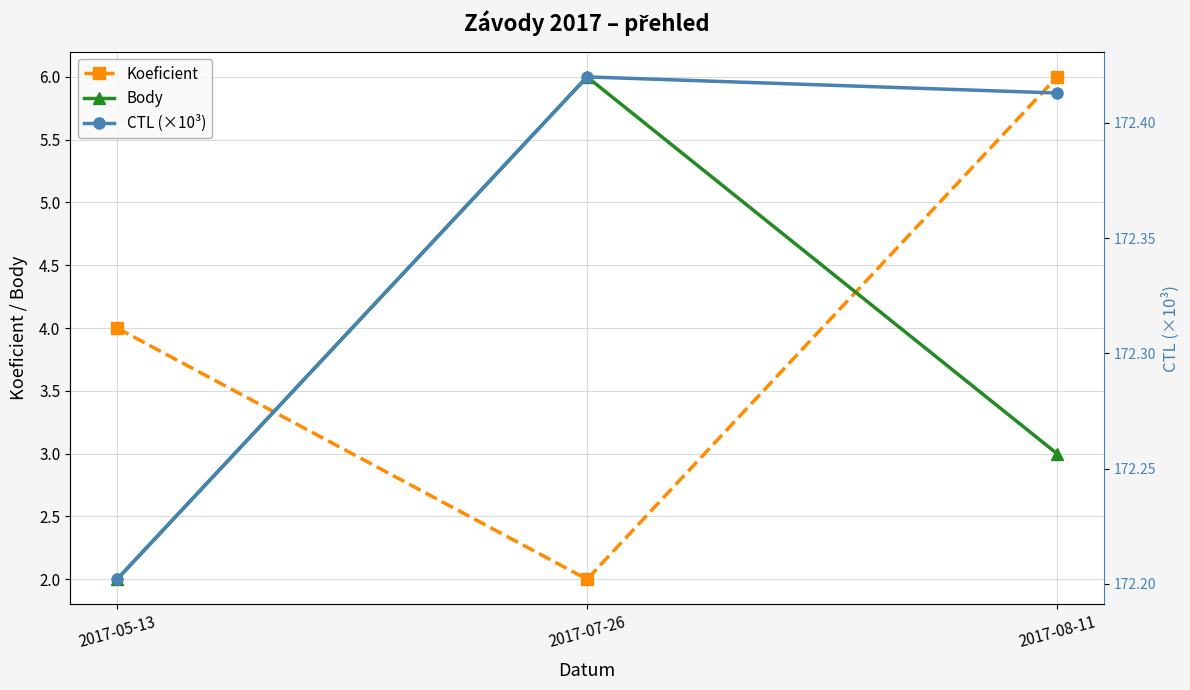

What is the highest value of the CTL (×10³) series?

172.4